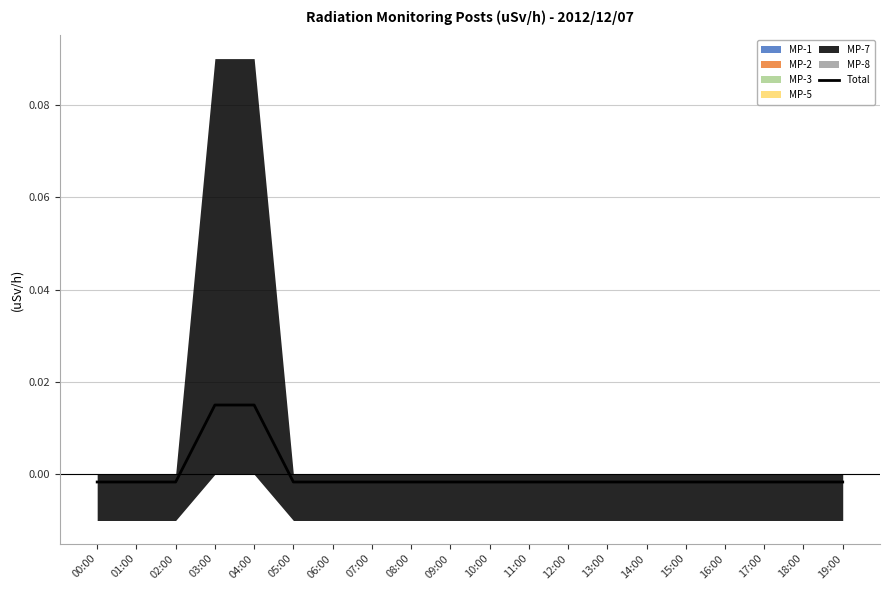

Reading left to right, list all the values displayed in this chart.

00:00=-0.0	01:00=-0.0	02:00=-0.0	03:00=0.0	04:00=0.0	05:00=-0.0	06:00=-0.0	07:00=-0.0	08:00=-0.0	09:00=-0.0	10:00=-0.0	11:00=-0.0	12:00=-0.0	13:00=-0.0	14:00=-0.0	15:00=-0.0	16:00=-0.0	17:00=-0.0	18:00=-0.0	19:00=-0.0